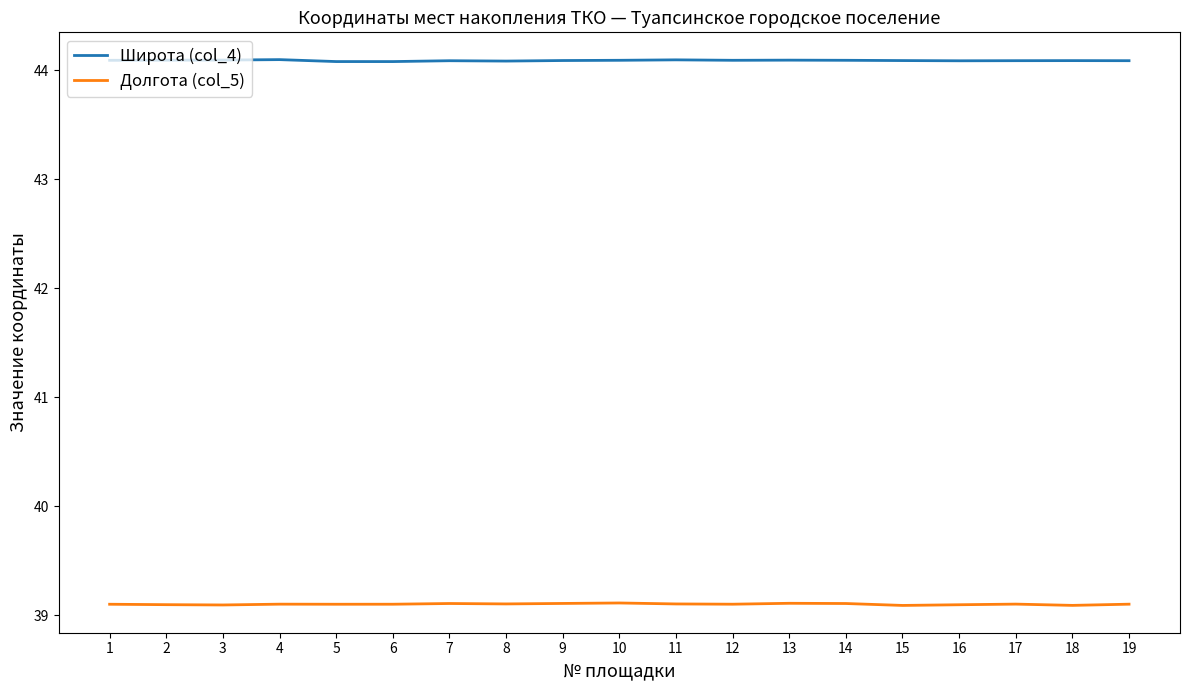

What is the sum of the Долгота (col_5) values at 6 and 19?

78.2